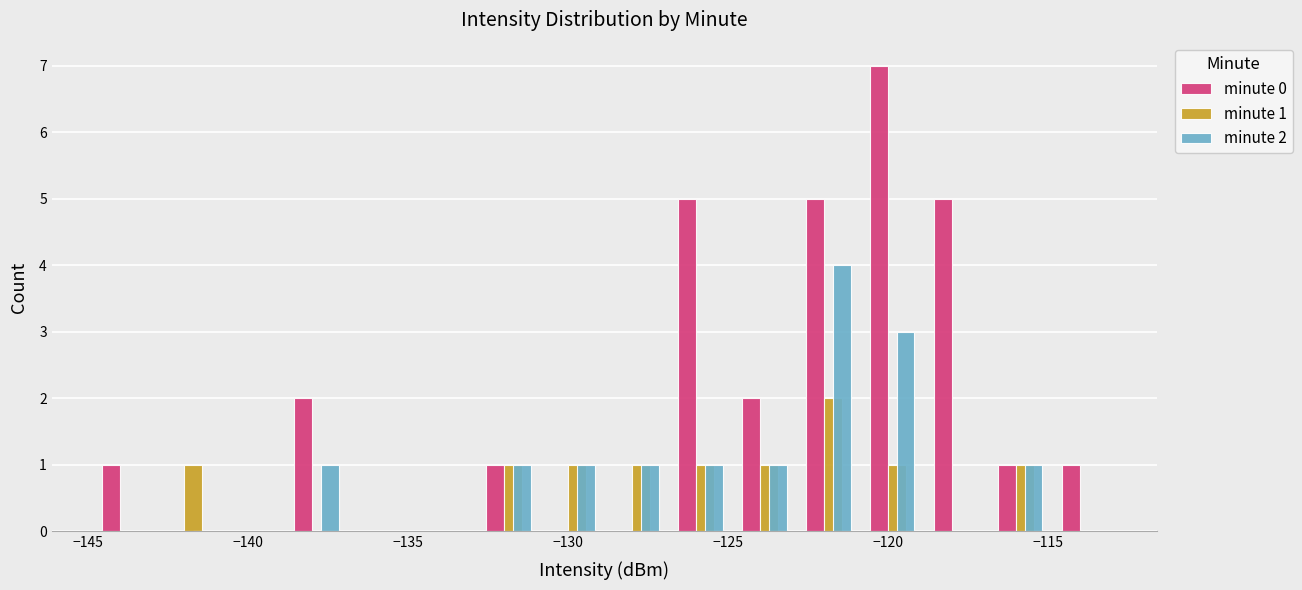

How many groups of bars are there?

16